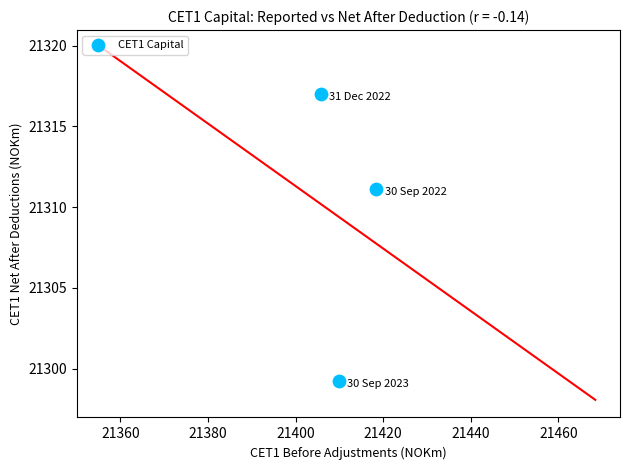

What Y value in the scatter plot is closest to 21308?

21311.1